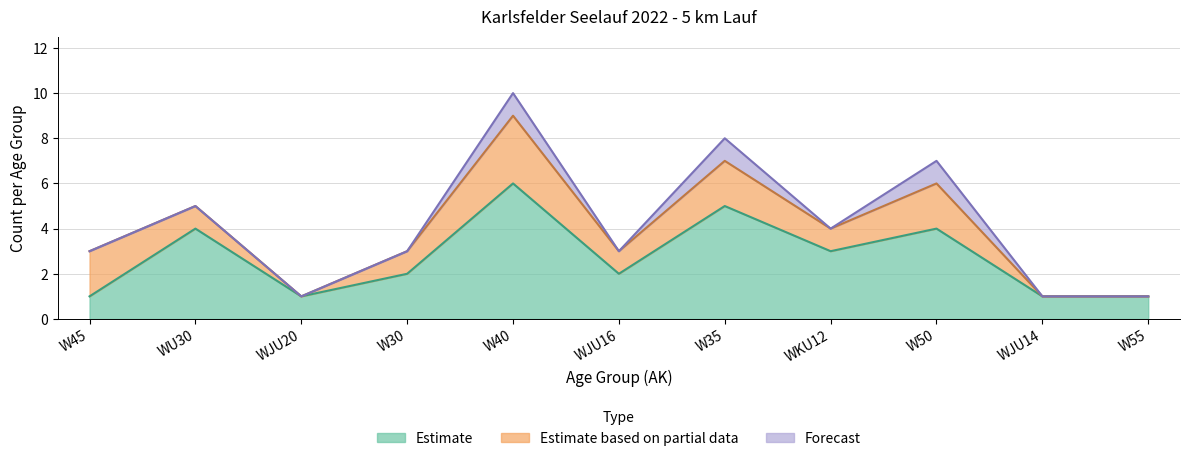

Which category has the highest value across all series?

W40